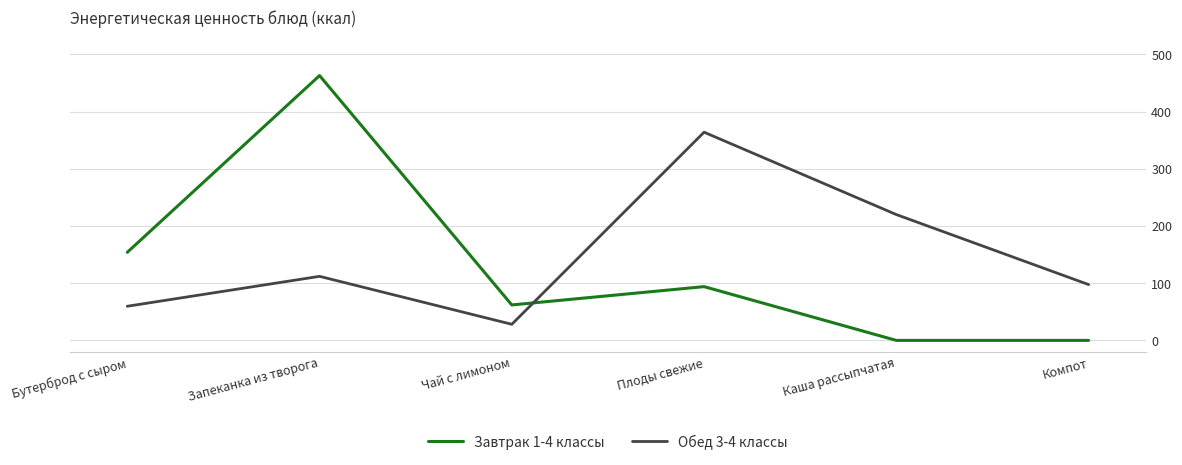

What position from the left is Запеканка из творога?

2